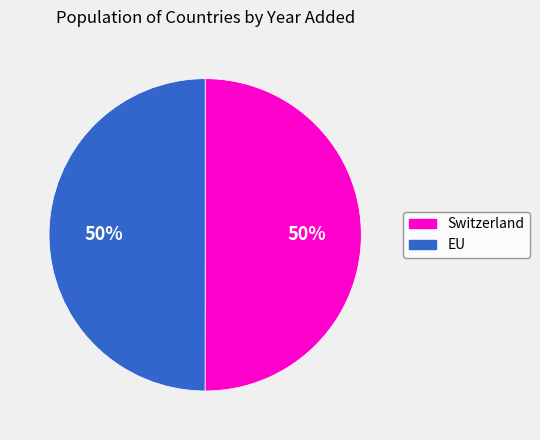

To the nearest percent, what is the combined percentage of Switzerland and EU?

100%